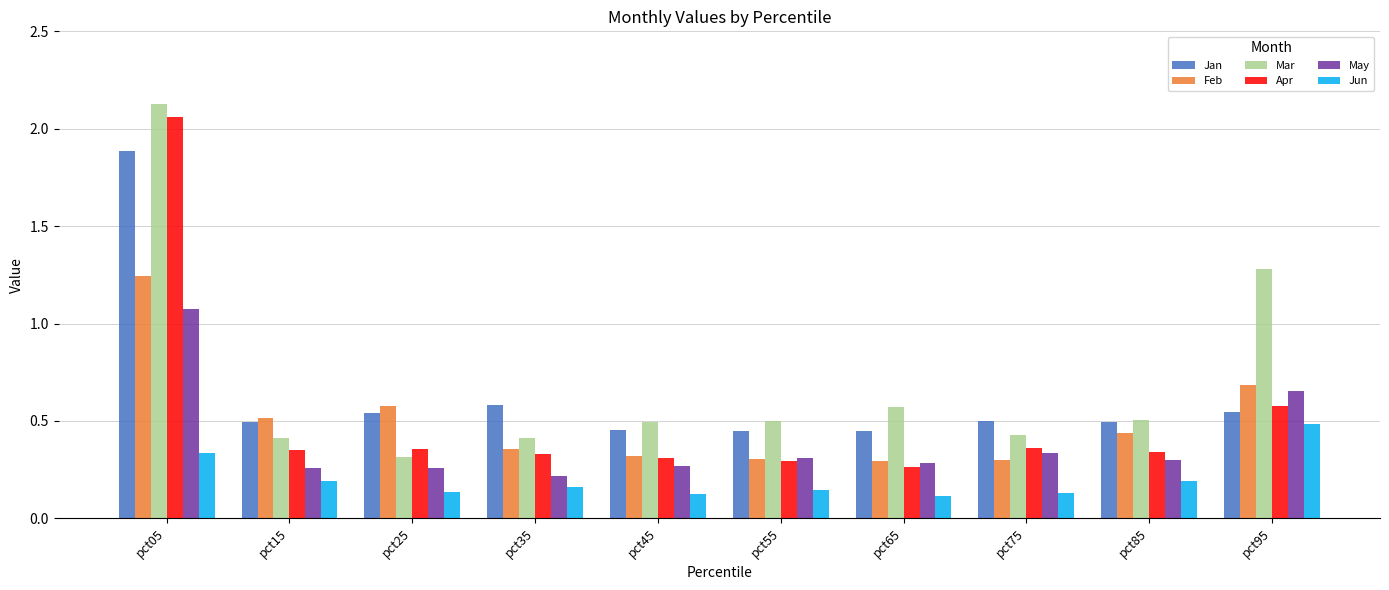

Is the value of Feb at pct25 greater than the value of Jan at pct05?

No